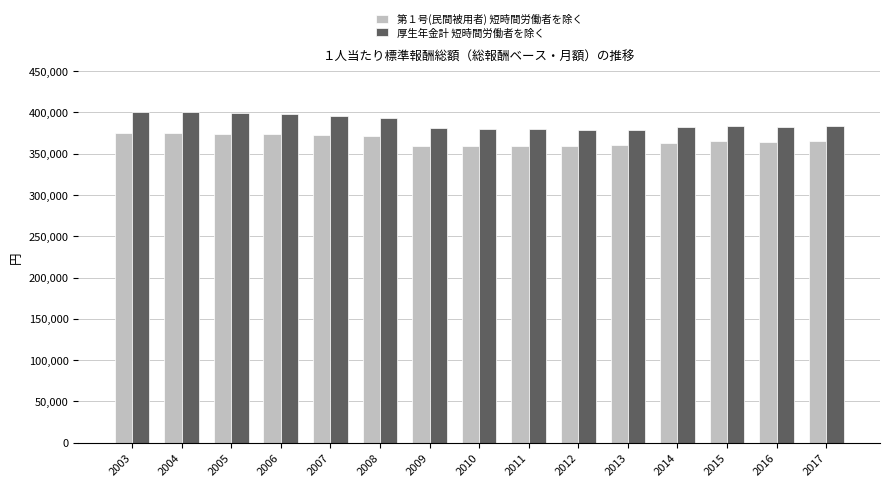

List the series in order of their peak value, lowest first.

第１号(民間被用者) 短時間労働者を除く, 厚生年金計 短時間労働者を除く